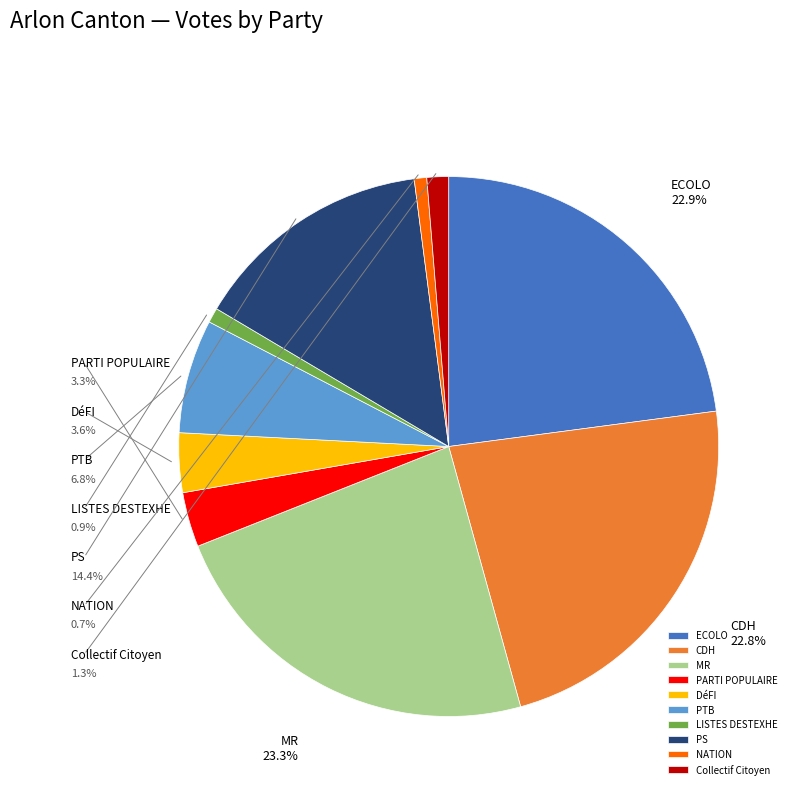

Is PS the majority of the pie?

No